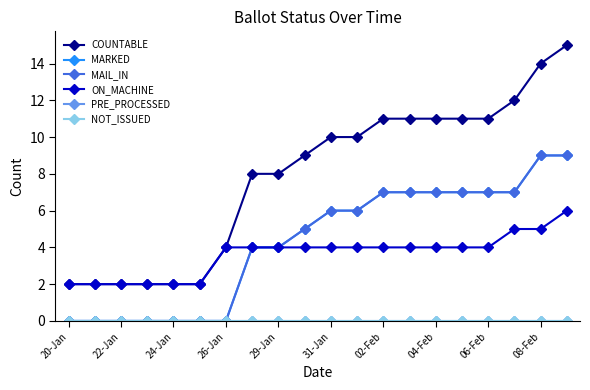

How many positive values does the MARKED series have?

13